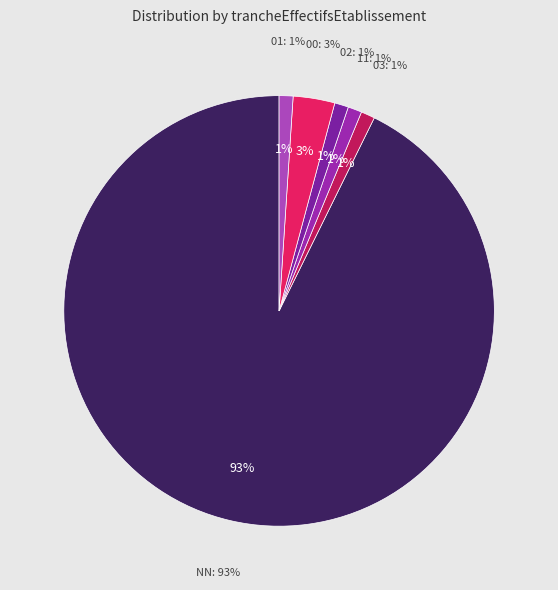

Does any single category account for the majority?

Yes